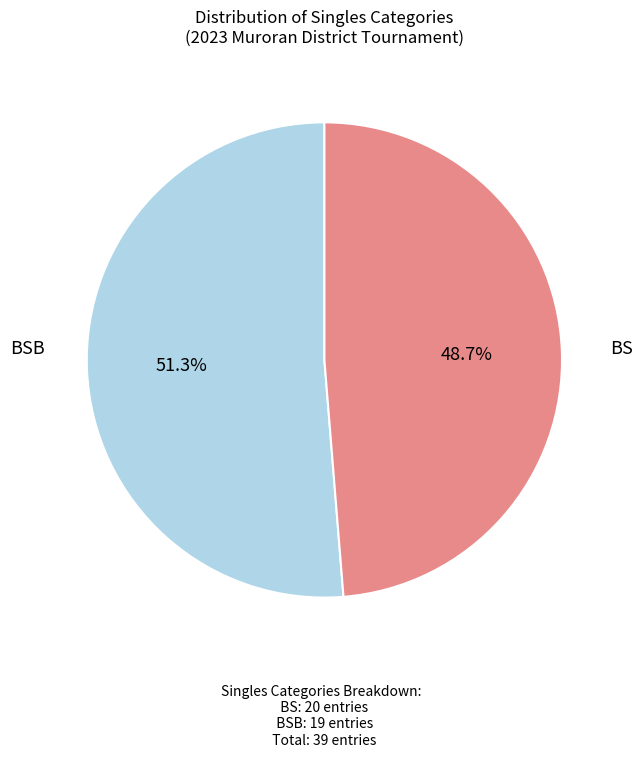

Is there any slice that represents more than half of the pie?

Yes